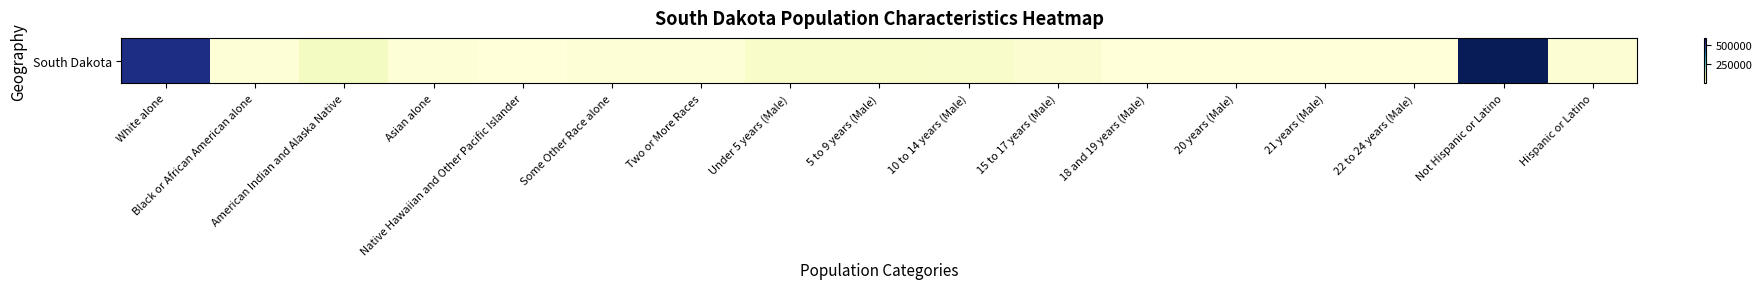

Reading left to right, what are all the values shown in this chart?

542948	6544	43336	5567	289	4995	7704	30535	28544	27678	17342	1342	909	886	1640	598466	12917